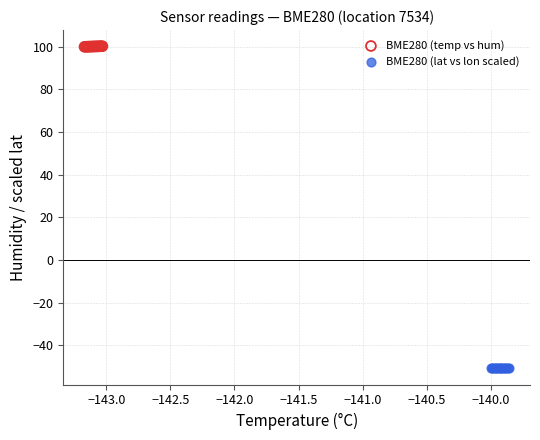

Which series reaches the minimum Y coordinate?

BME280 (lat vs lon scaled)